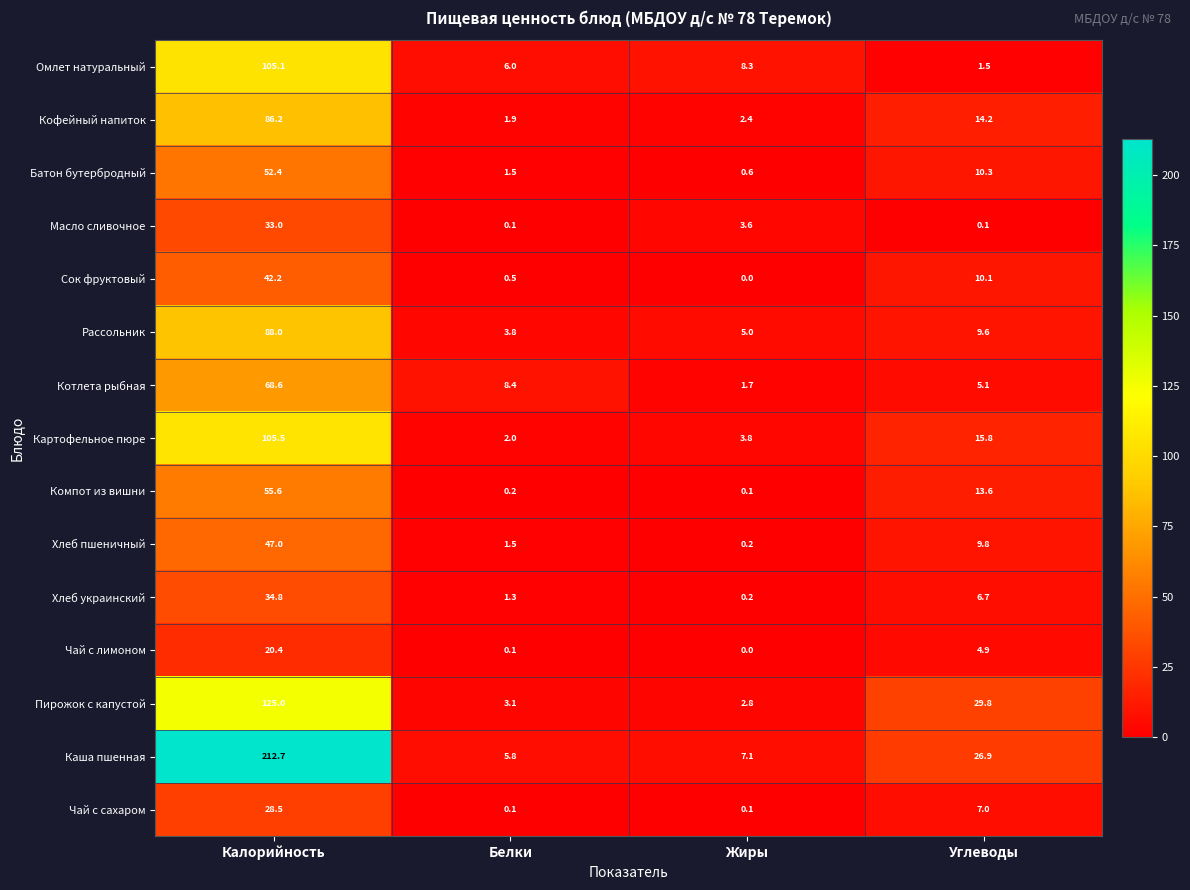

What is the difference between the maximum and minimum values in the Котлета рыбная series?

66.9